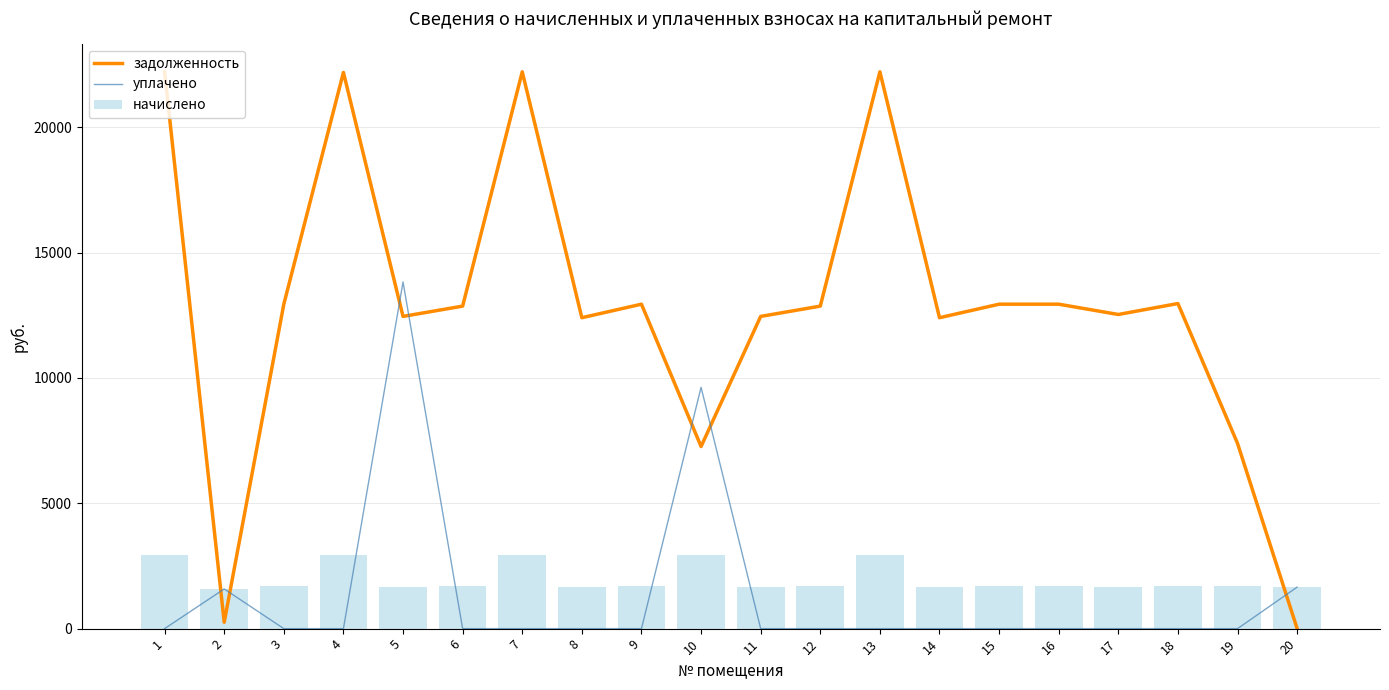

What is the difference between the highest and lowest values at 11?

12454.8